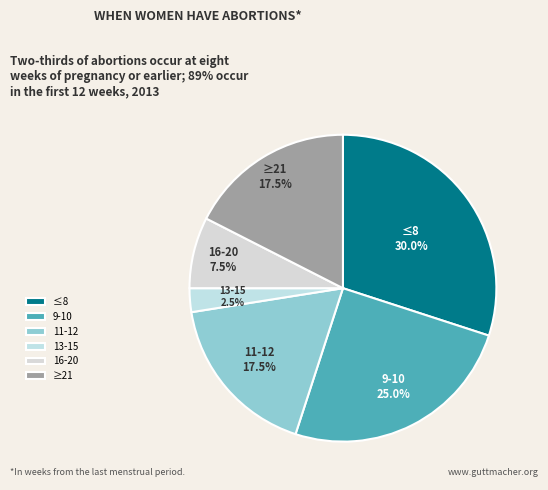

Is there any slice that represents more than half of the pie?

No